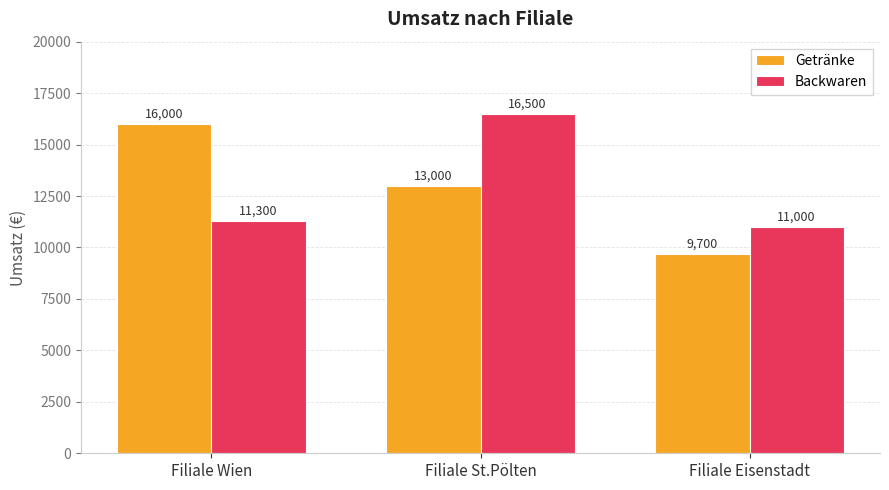

List the series in order of their peak value, highest first.

Backwaren, Getränke